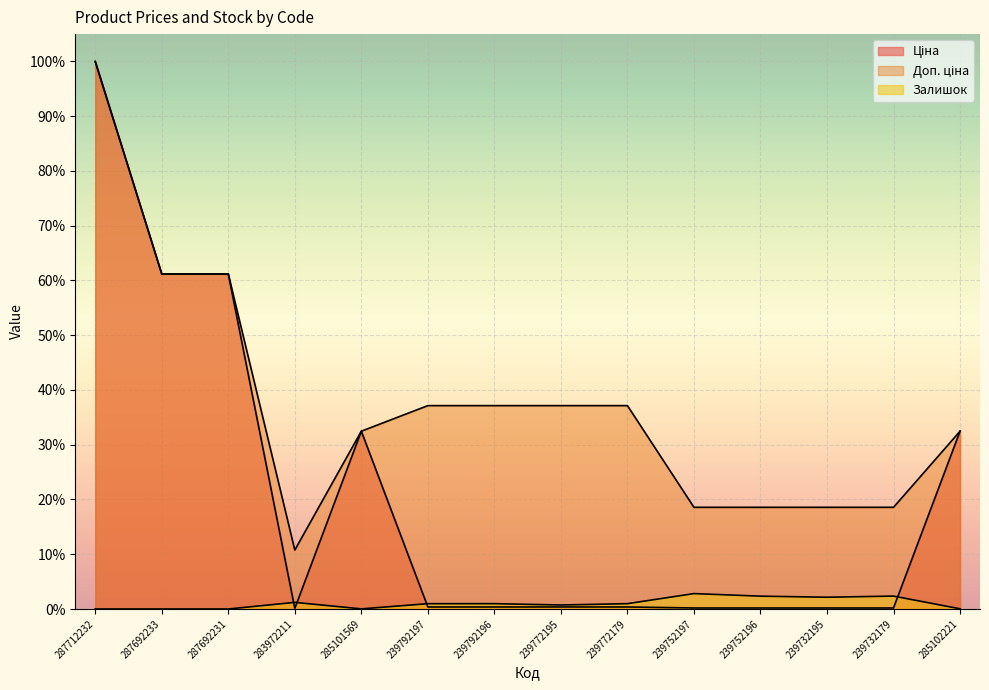

What is the greatest value displayed?

1.0